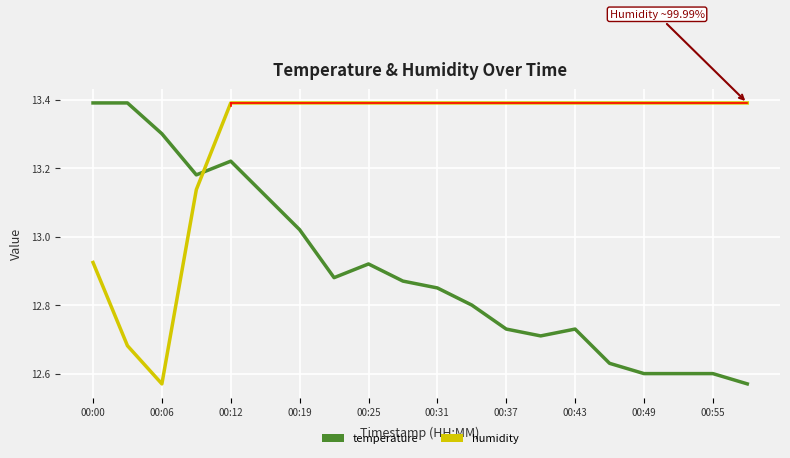

What is the difference between the maximum and minimum values in the humidity series?

0.8